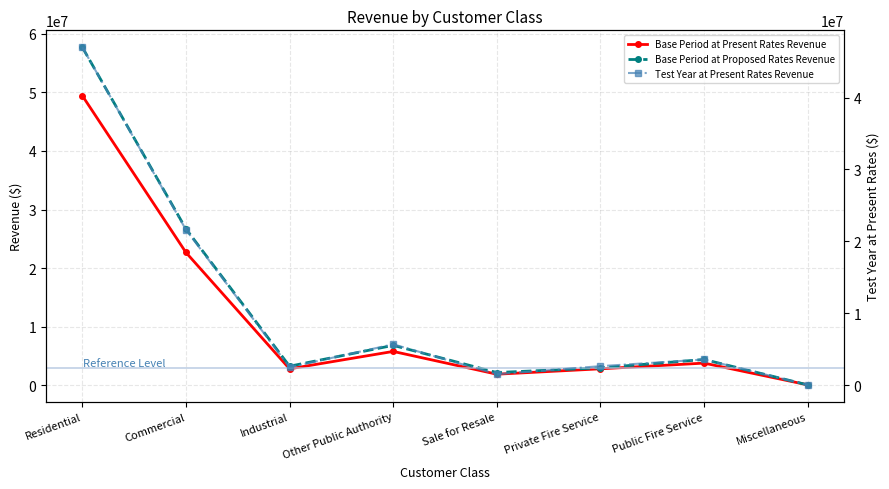

True or false: Test Year at Present Rates Revenue has a value of 5703375 at Other Public Authority.

True